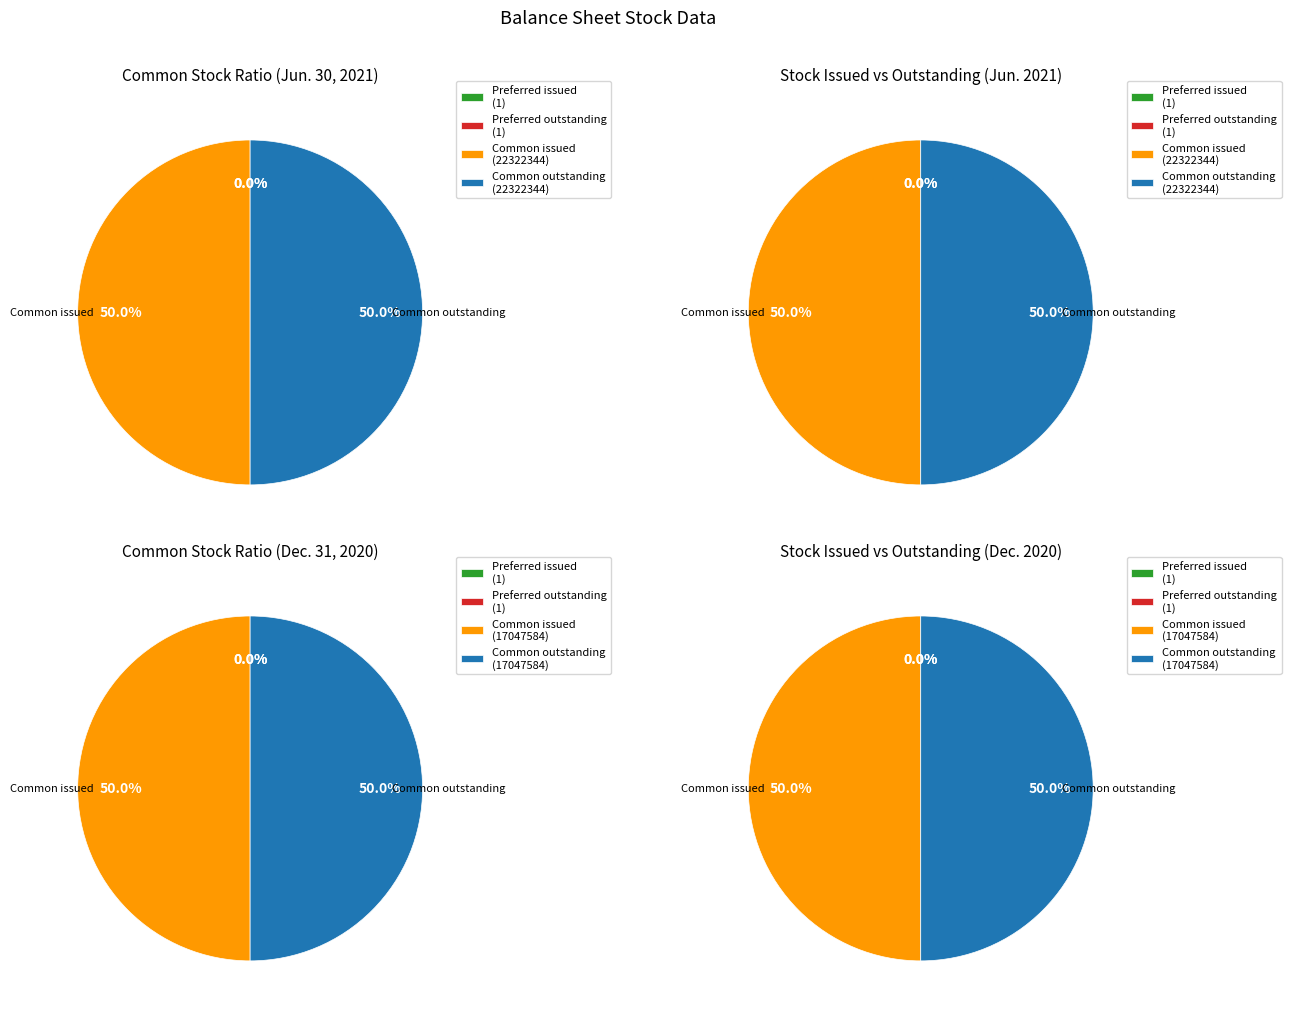

Is there any slice that represents more than half of the pie?

No